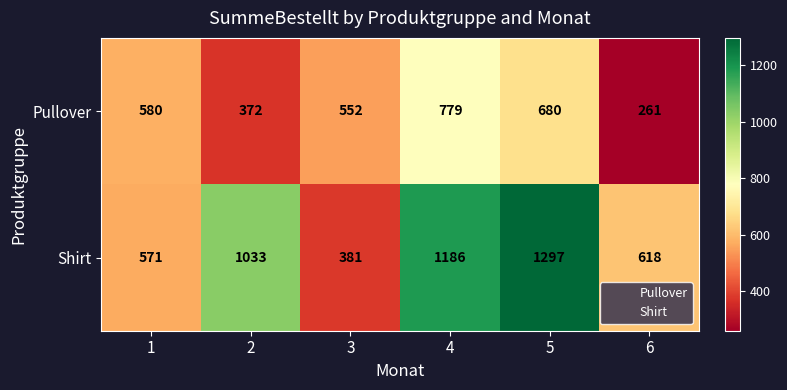

List the series in order of their peak value, highest first.

Shirt, Pullover